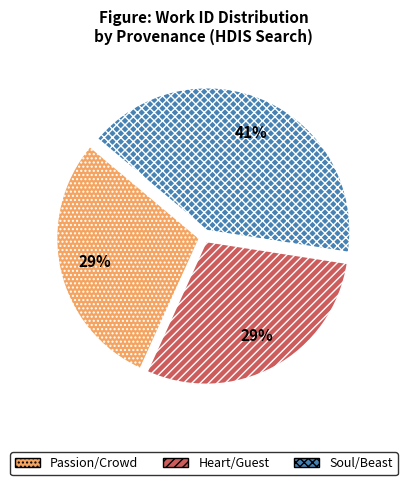

How many segments does this pie chart have?

3